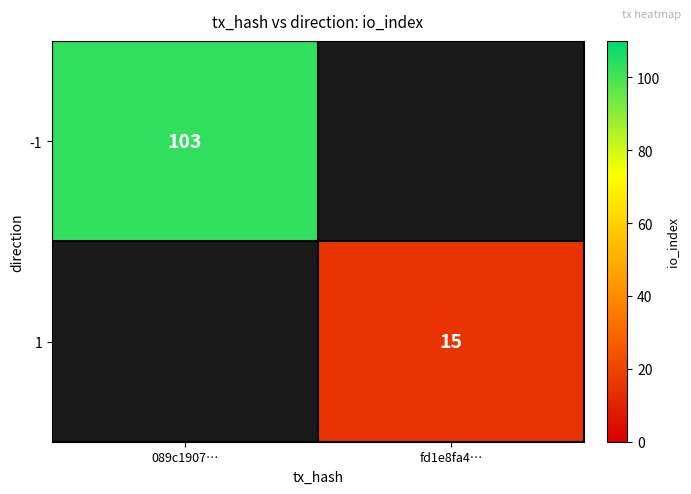

What is the minimum value shown in the chart?

15.0